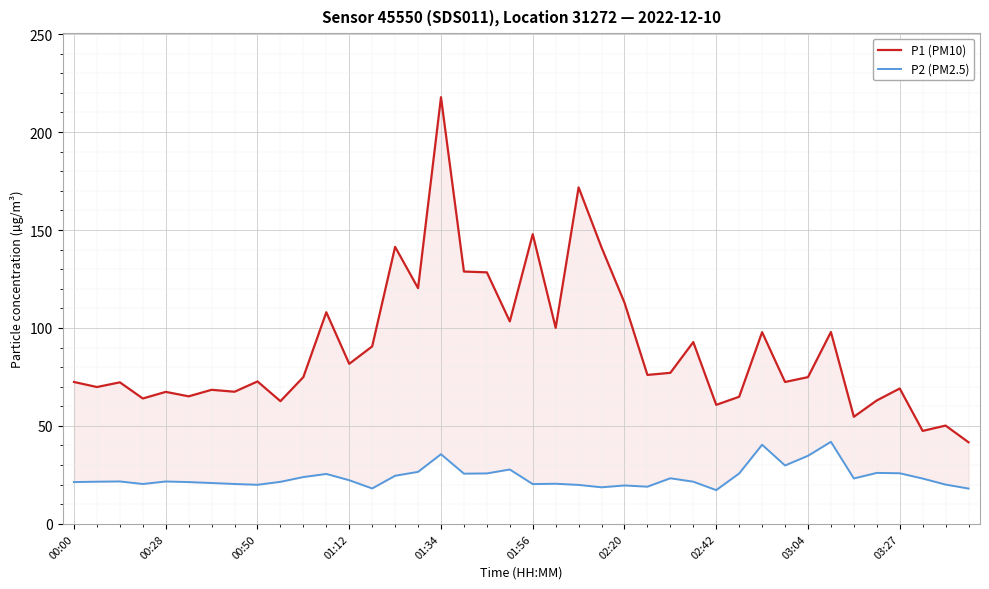

Reading right to left, list all the values displayed in this chart.

P1 (PM10): 41.6	50.2	47.5	69.1	63.0	54.7	97.9	74.9	72.4	97.8	64.9	60.8	92.8	77.1	76.0	112.9	141.1	171.8	100.0	147.9	103.3	128.4	128.8	217.8	120.3	141.4	90.6	81.7	108.0	74.9	62.6	72.7	67.5	68.4	65.1	67.4	64.0	72.2	69.8	72.4
P2 (PM2.5): 18.0	20.1	23.1	25.8	26.0	23.2	41.9	34.8	29.8	40.4	25.7	17.2	21.5	23.3	19.0	19.6	18.7	19.9	20.5	20.3	27.8	25.8	25.6	35.5	26.6	24.6	18.1	22.3	25.5	23.9	21.4	19.9	20.4	20.9	21.3	21.6	20.4	21.6	21.5	21.3